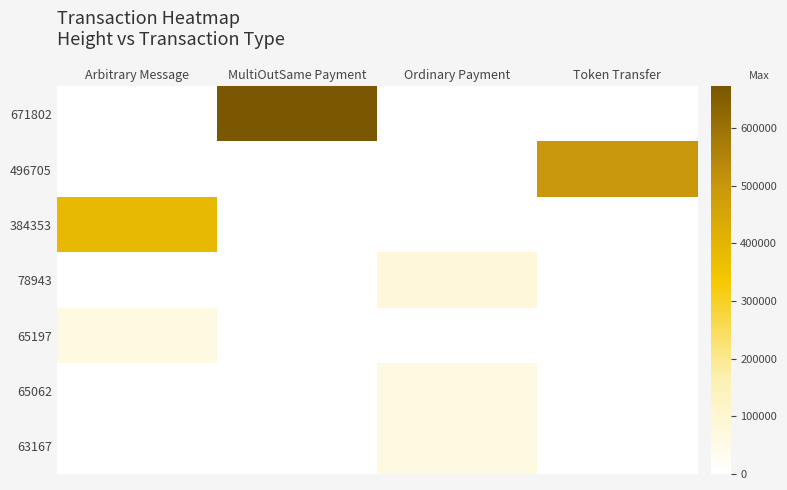

Between Arbitrary Message and MultiOutSame Payment, which series saw the biggest shift?

671802